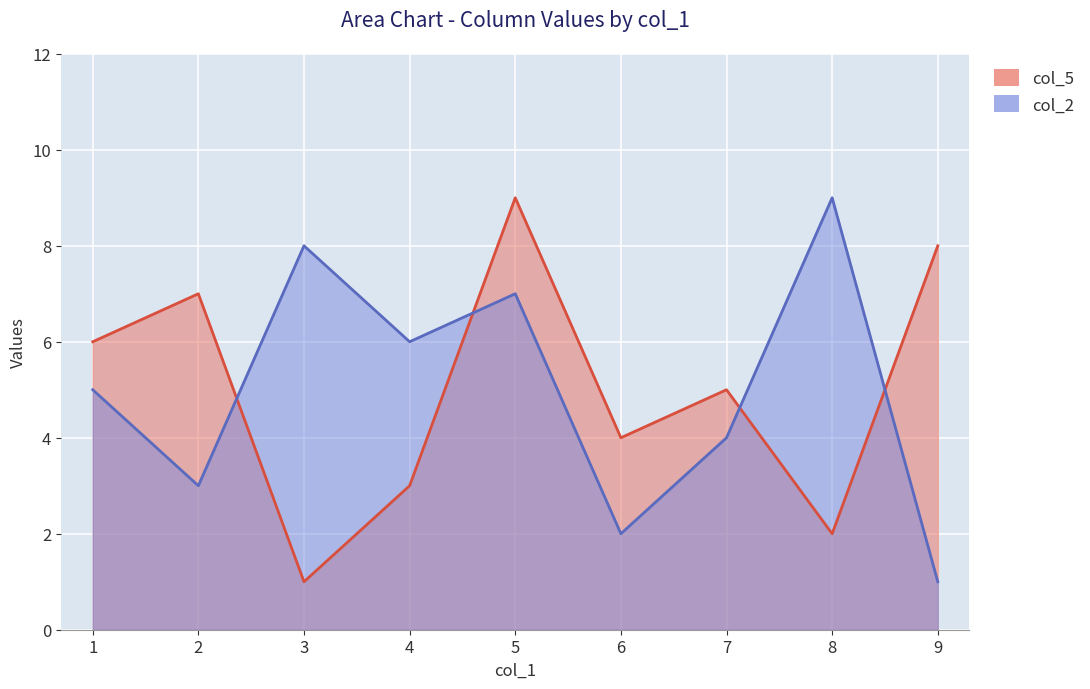

The col_2 series shows 12 at 8. True or false?

False